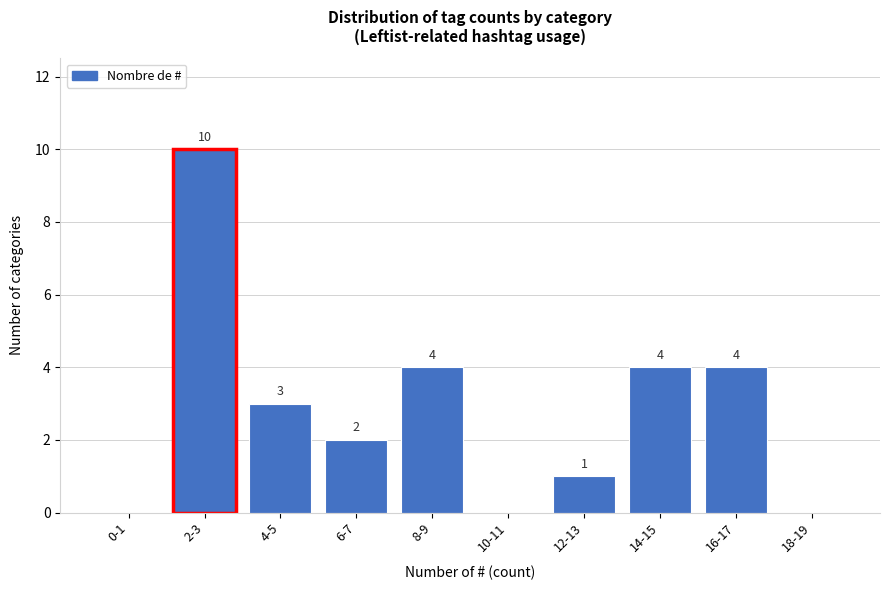

Reading left to right, transcribe all the data shown in this chart.

0-1=0	2-3=10	4-5=3	6-7=2	8-9=4	10-11=0	12-13=1	14-15=4	16-17=4	18-19=0